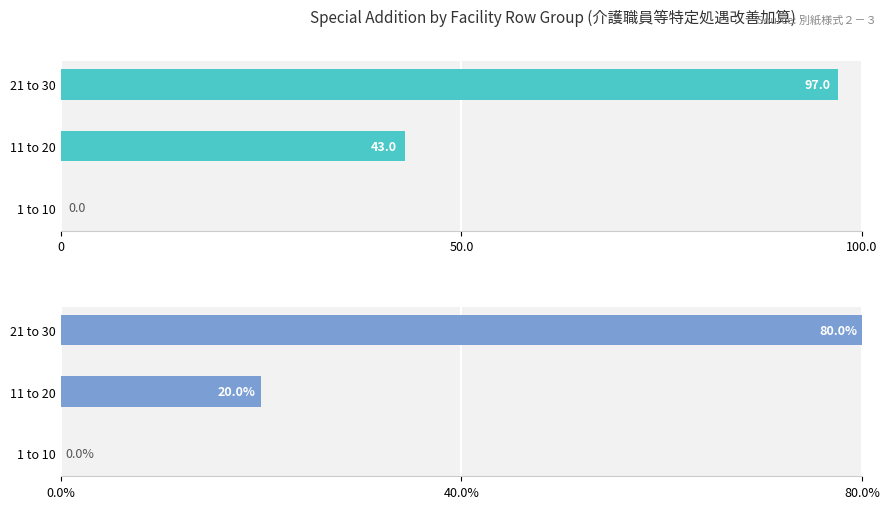

The Percentage [%] series shows 23 at 21 to 30. True or false?

False